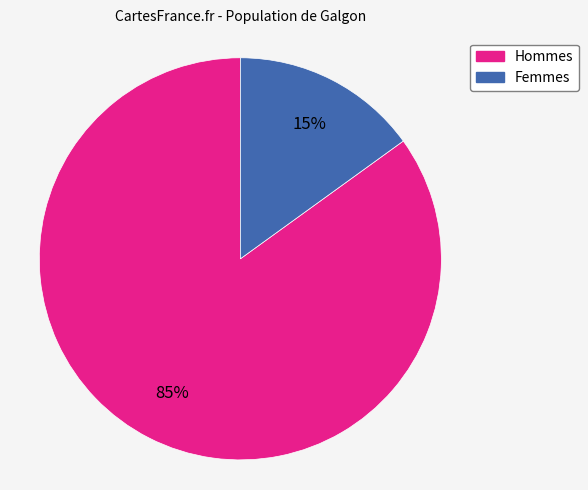

To the nearest percent, what is the average slice percentage?

50%